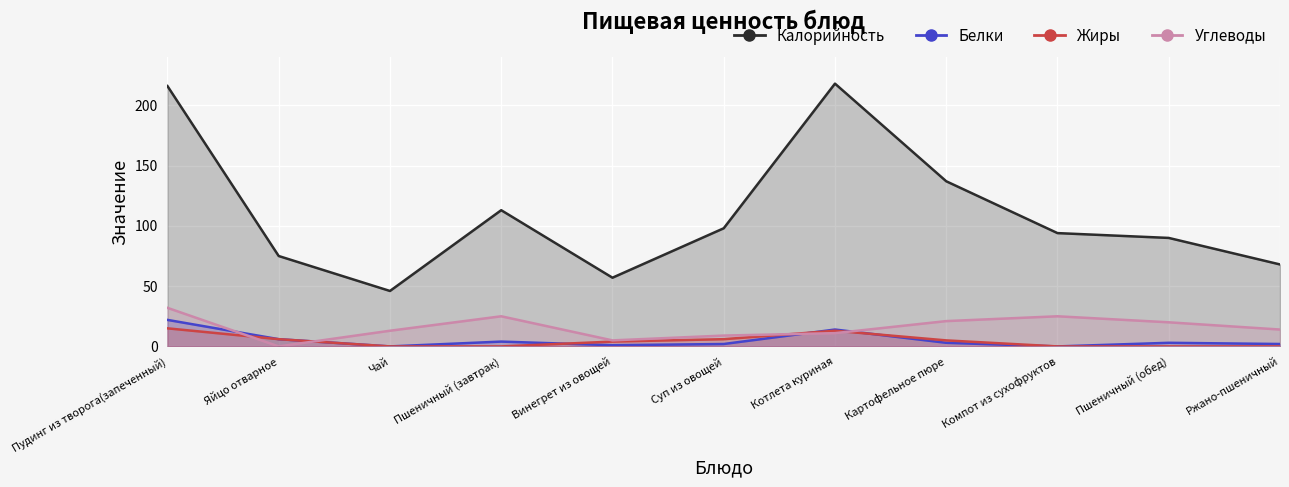

How many positive values does the Углеводы series have?

10